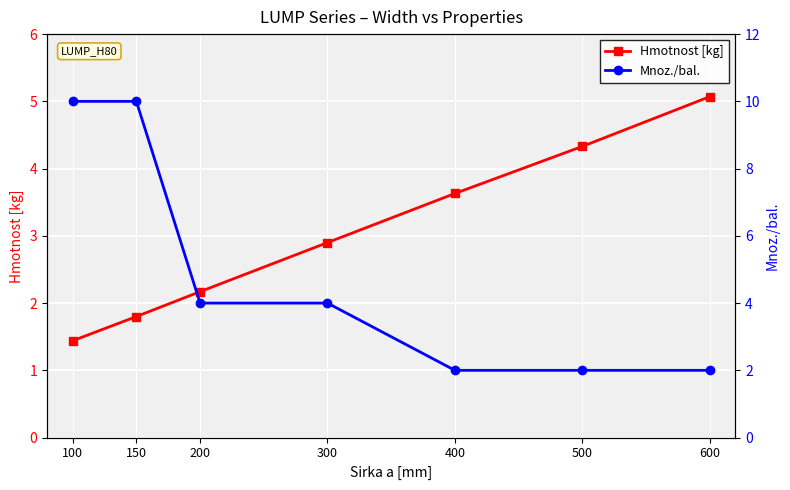

List the labels in order of Mnoz./bal. value, largest first.

100, 150, 200, 300, 400, 500, 600